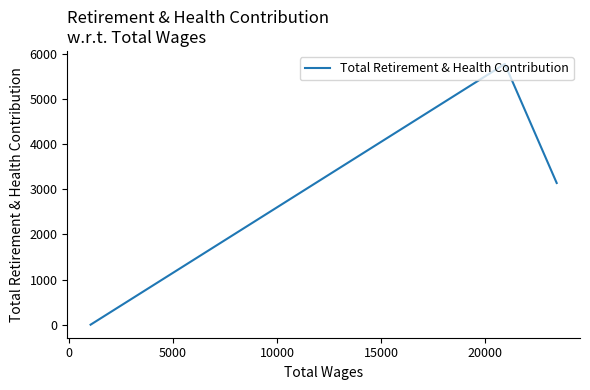

How many data points does each series have?

3